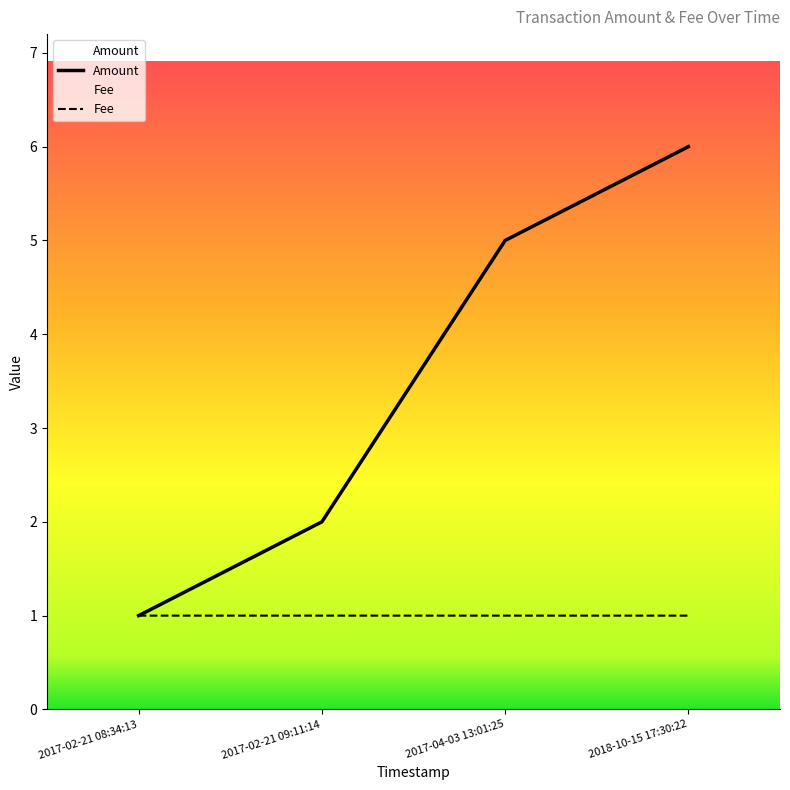

At which category is the sum across all series the highest?

2018-10-15 17:30:22